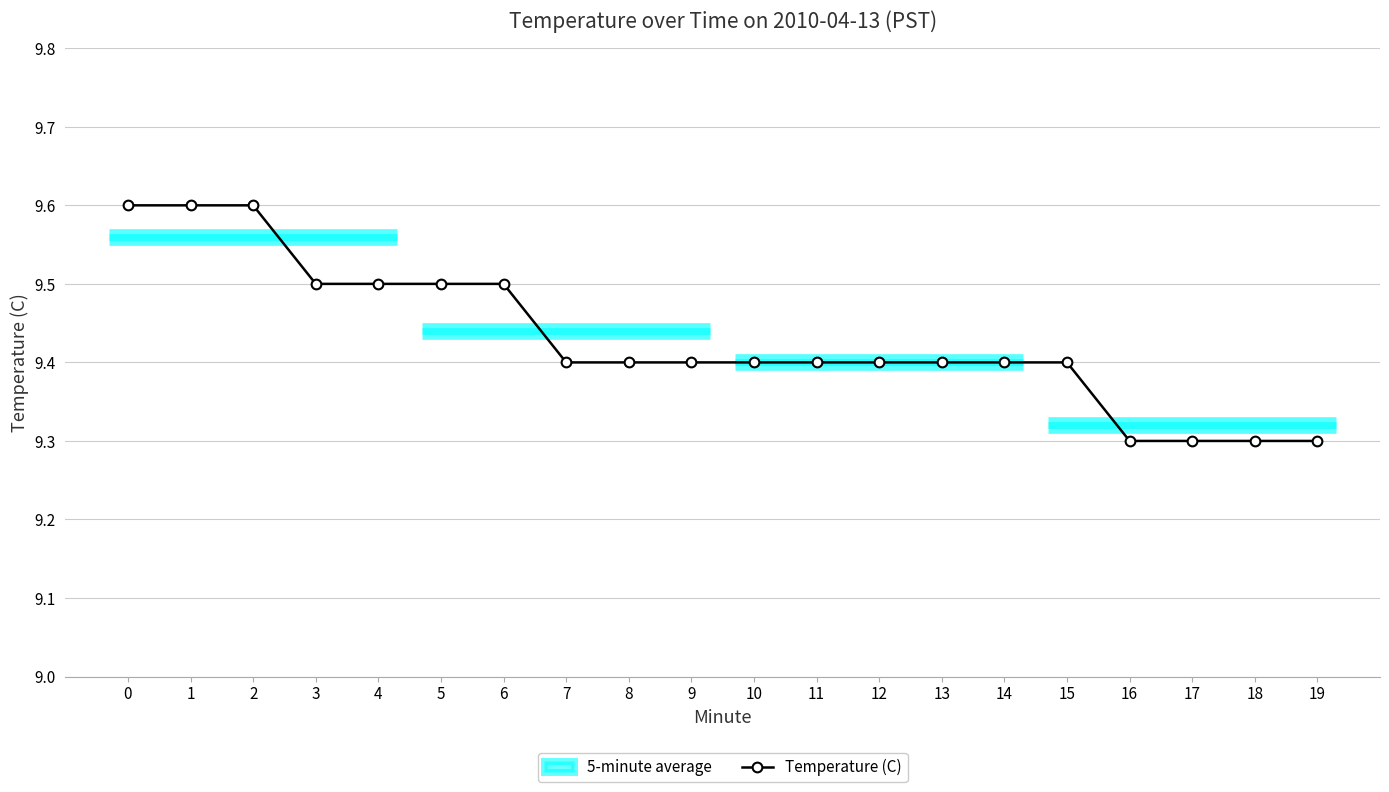

True or false: the data has more than 0 interior local peaks.

False